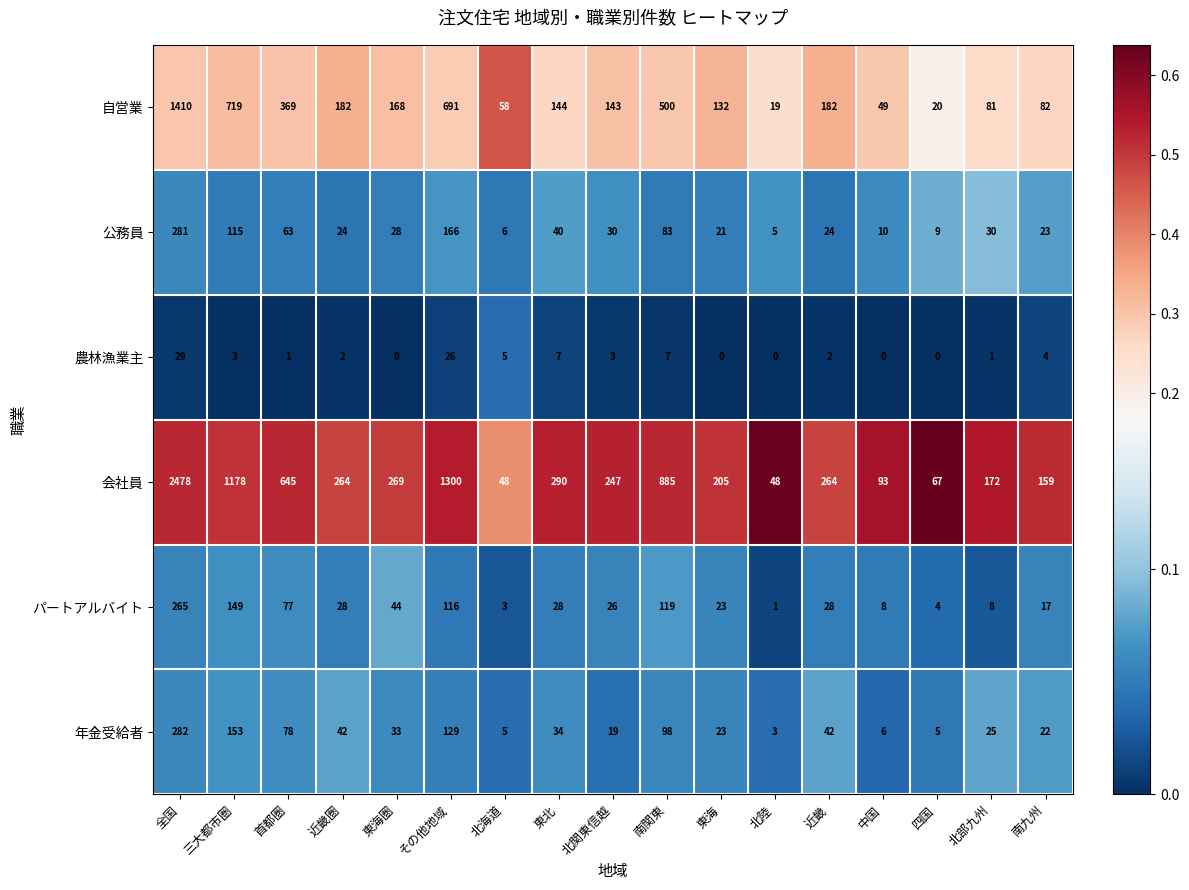

Rank the series by their maximum value, from highest to lowest.

会社員, 自営業, 年金受給者, 公務員, パートアルバイト, 農林漁業主